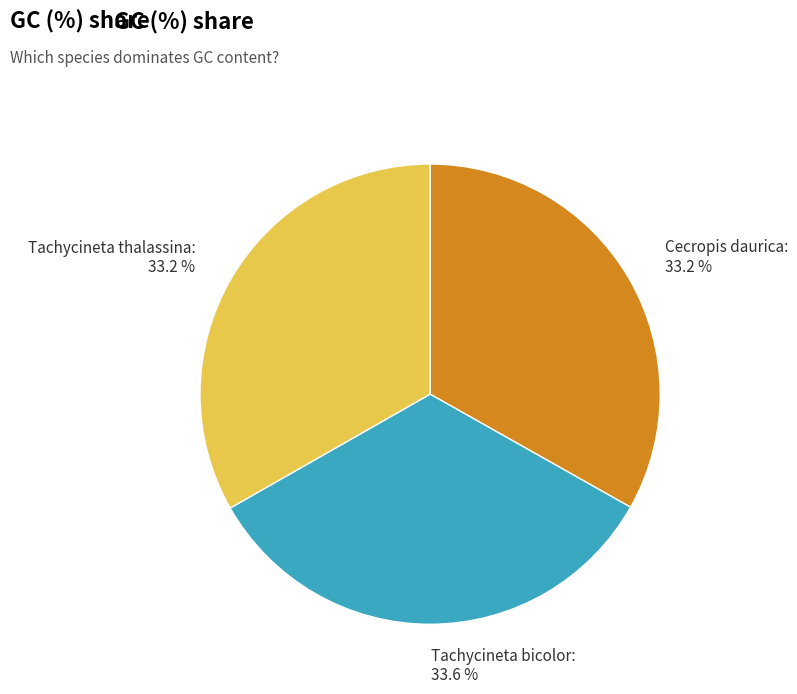

How many slices are in this pie chart?

3